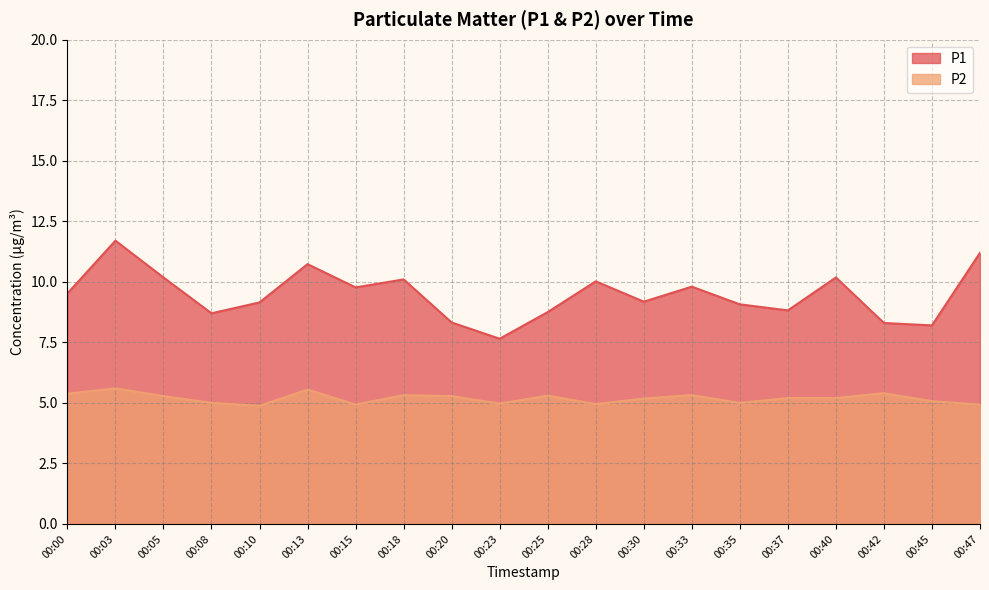

Which series has the largest total across all categories?

P1